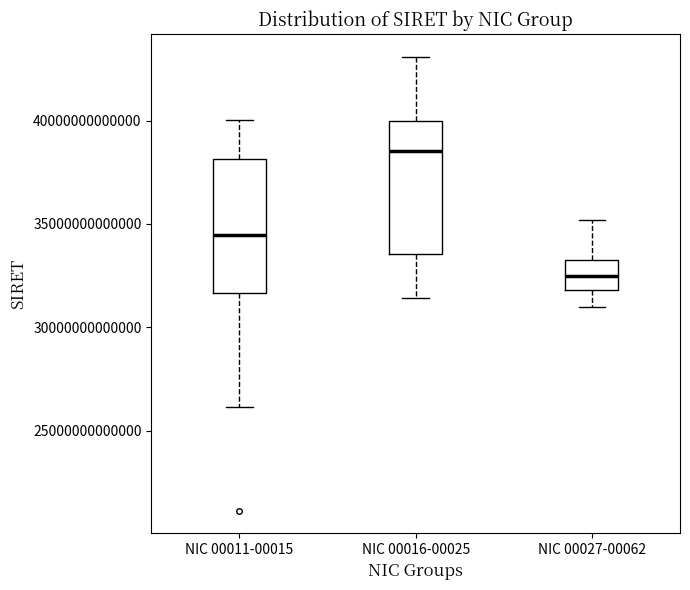

Reading left to right, transcribe this box plot: for each box, give where its median line is, the range the box spans, and where its two whiskers end, as read against the y-axis. The values are not printed on the chart, so give them approximately, as read against the axis.

NIC 00011-00015: median 34500000000000, box 31500000000000 to 38000000000000, whiskers 26000000000000 to 40000000000000
NIC 00016-00025: median 38500000000000, box 33500000000000 to 40000000000000, whiskers 31500000000000 to 43000000000000
NIC 00027-00062: median 32500000000000, box 32000000000000 to 33500000000000, whiskers 31000000000000 to 35000000000000